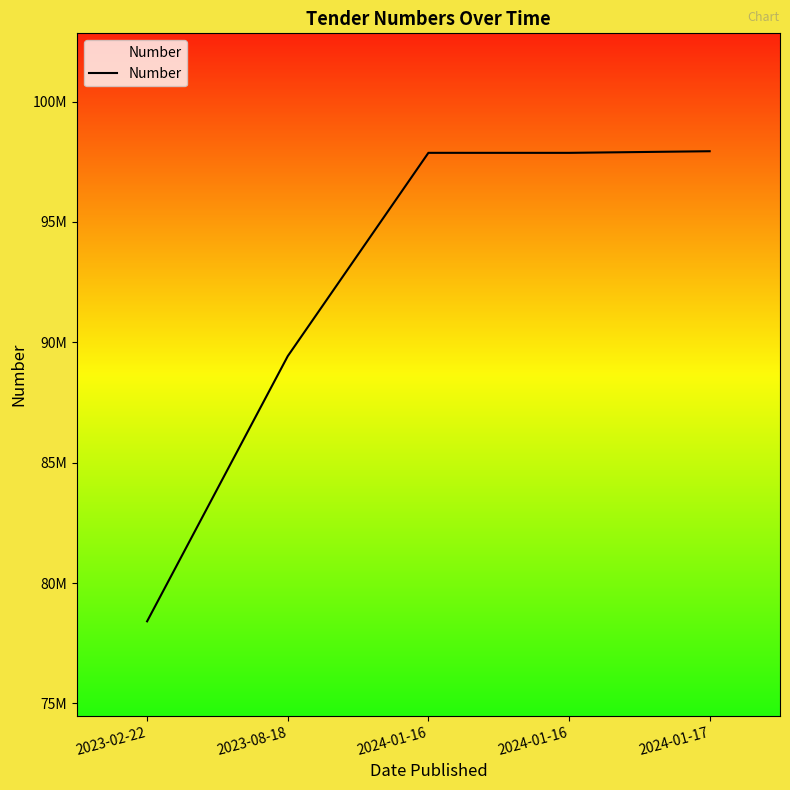

What is the label of the 4th point from the left?

2024-01-16